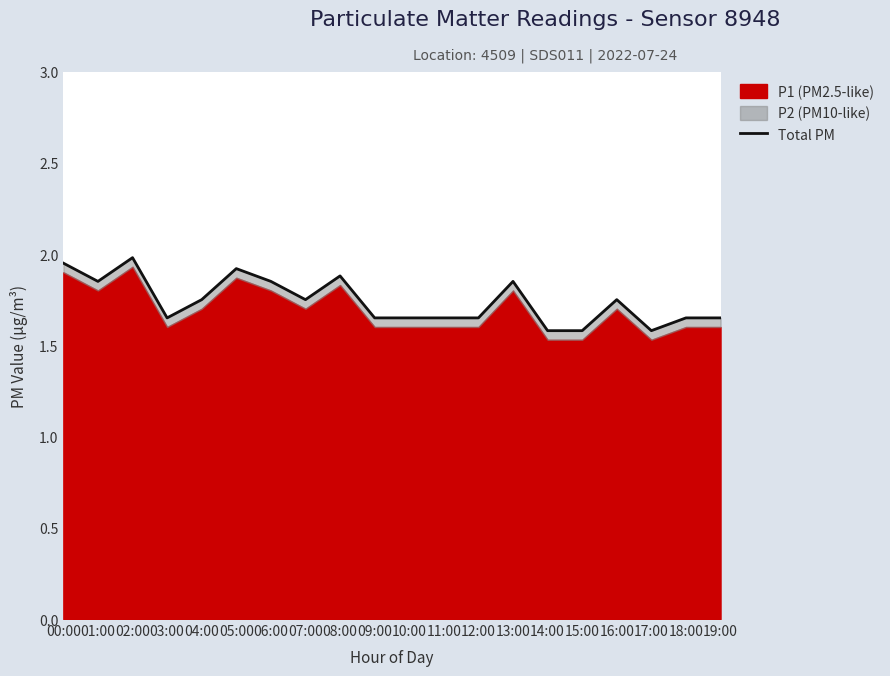

Rank the categories by value from highest to lowest.

02:00, 00:00, 05:00, 08:00, 01:00, 06:00, 13:00, 04:00, 07:00, 16:00, 03:00, 09:00, 10:00, 11:00, 12:00, 18:00, 19:00, 14:00, 15:00, 17:00